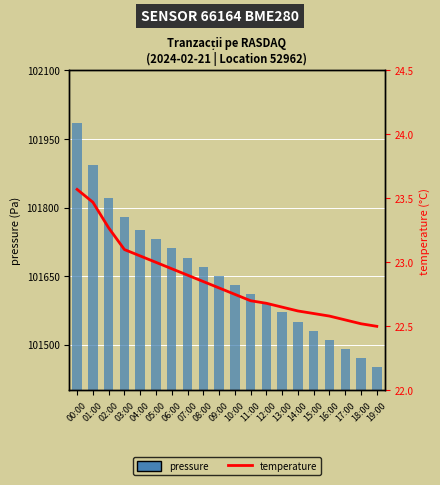

What is the difference between the highest and lowest values at 07:00?

101667.4